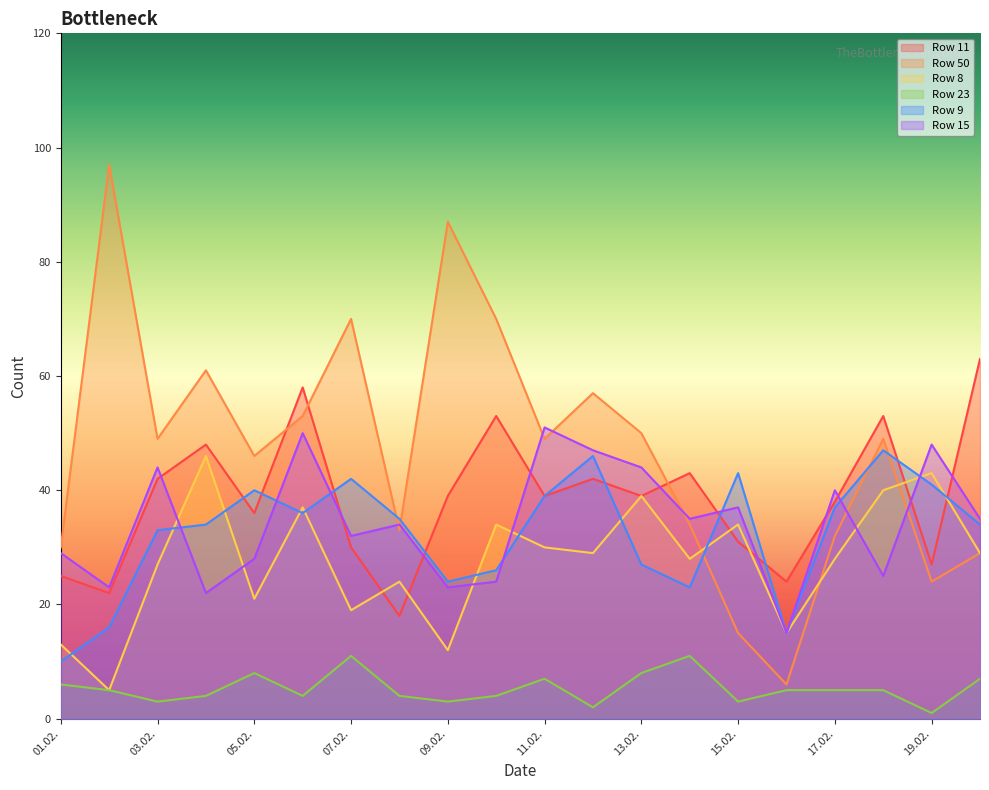

What is the value of the Row 8 point at the 20th from the left?

29